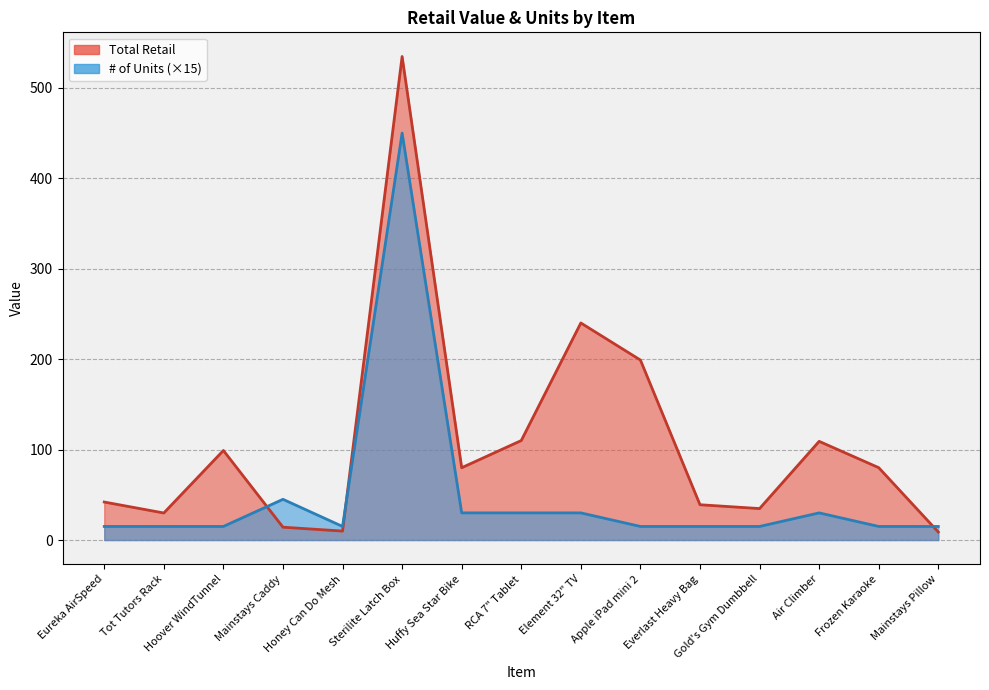

What is the value of the # of Units point at the 3rd from the left?

15.0